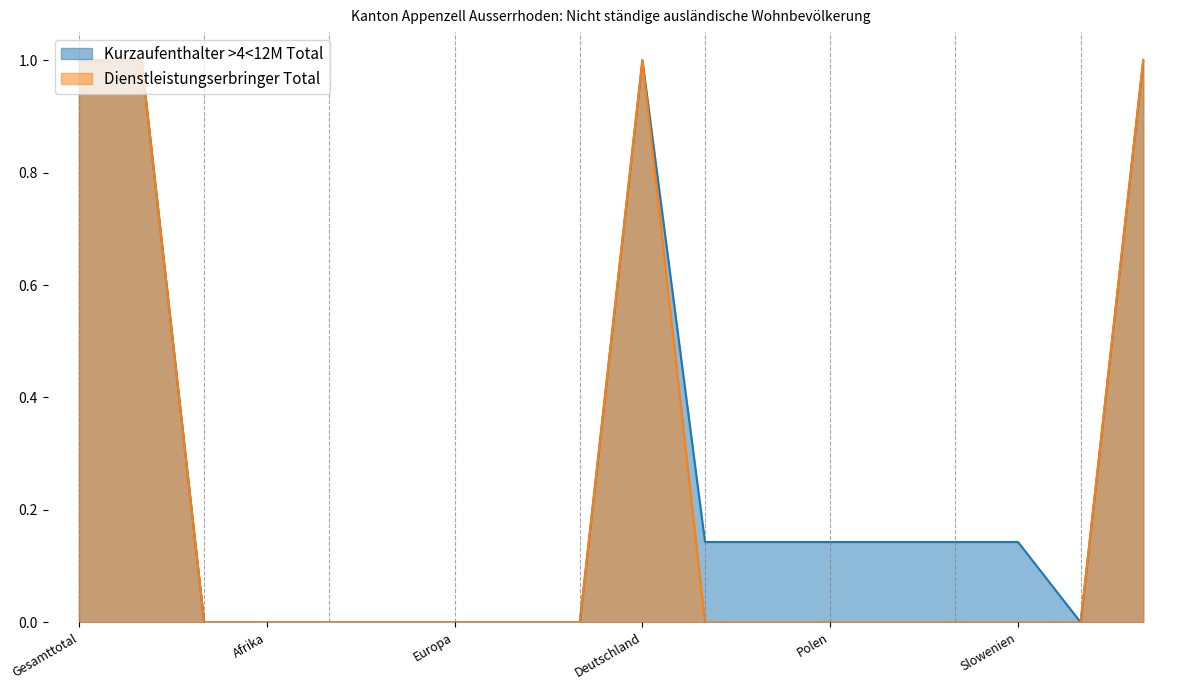

What is the difference between the Kurzaufenthalter >4<12M Total values at Kroatien and Europa?

0.1